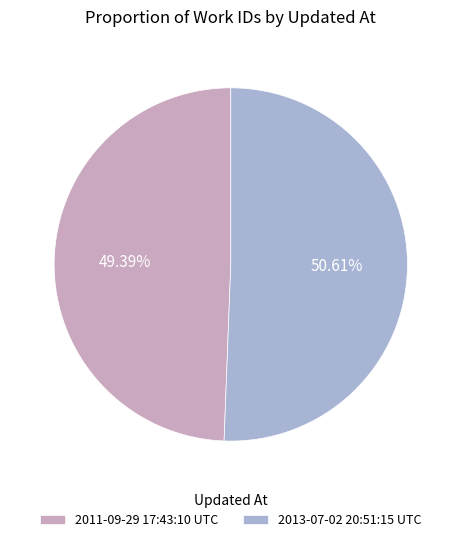

What is the ratio of the value at 2013-07-02 20:51:15 UTC to the value at 2011-09-29 17:43:10 UTC?

1.0